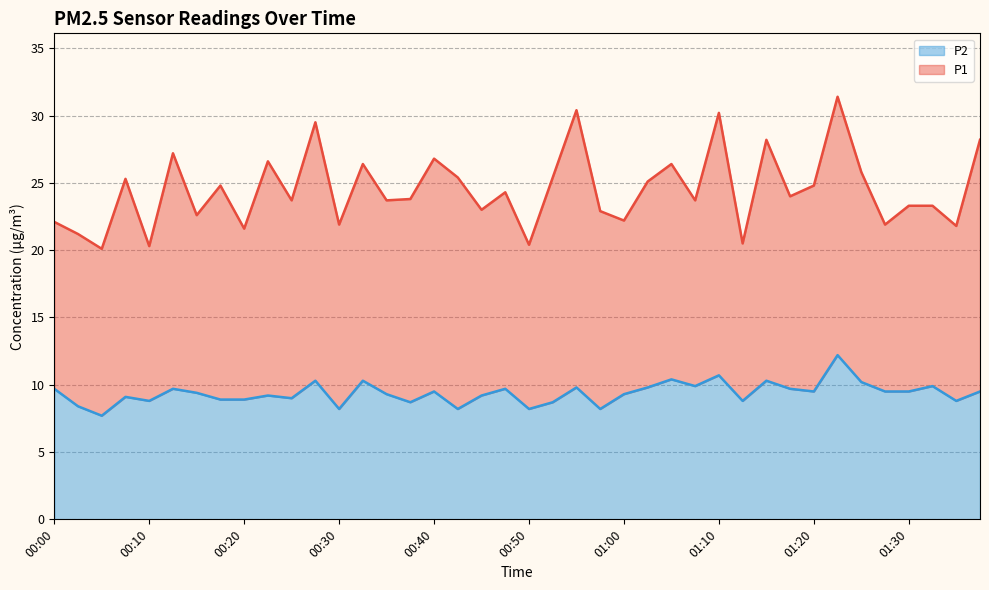

At which category does P2 reach its first local valley?

00:05